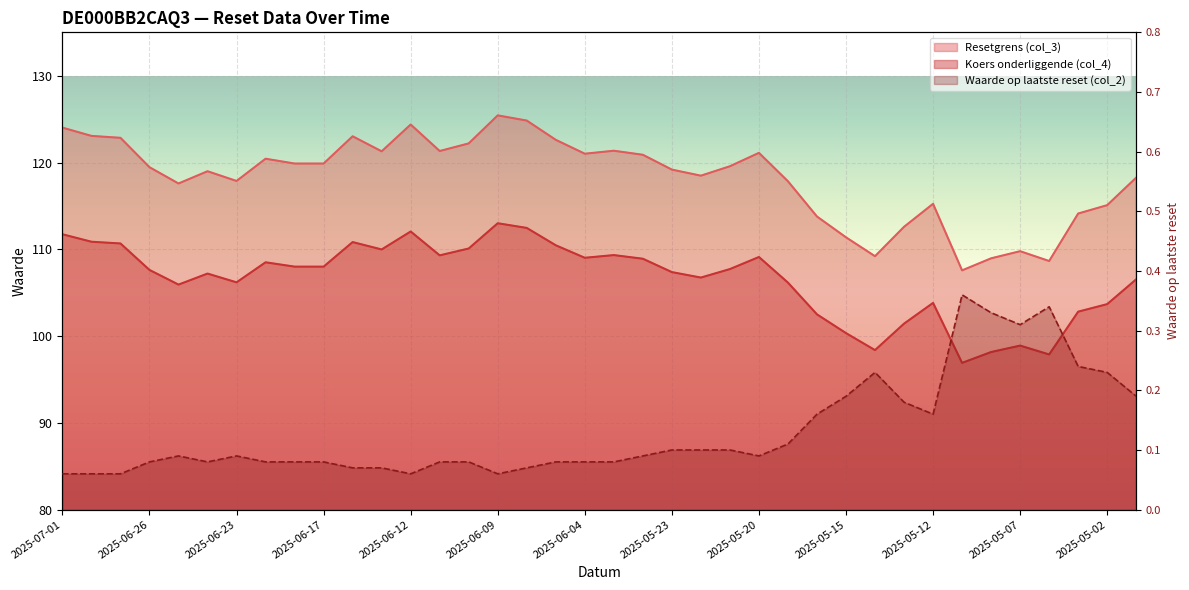

Which category has the highest value across all series?

2025-06-09